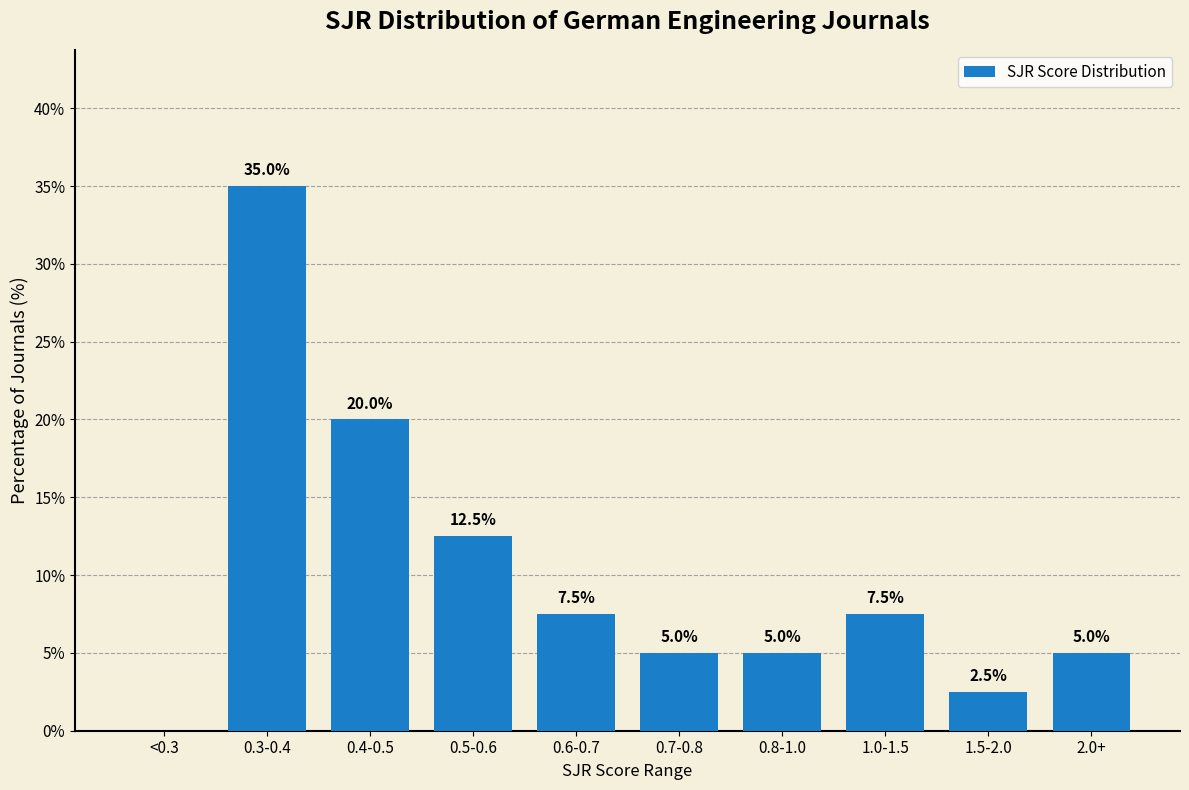

Reading left to right, what are all the values shown in this chart?

<0.3=0.0	0.3-0.4=35.0	0.4-0.5=20.0	0.5-0.6=12.5	0.6-0.7=7.5	0.7-0.8=5.0	0.8-1.0=5.0	1.0-1.5=7.5	1.5-2.0=2.5	2.0+=5.0